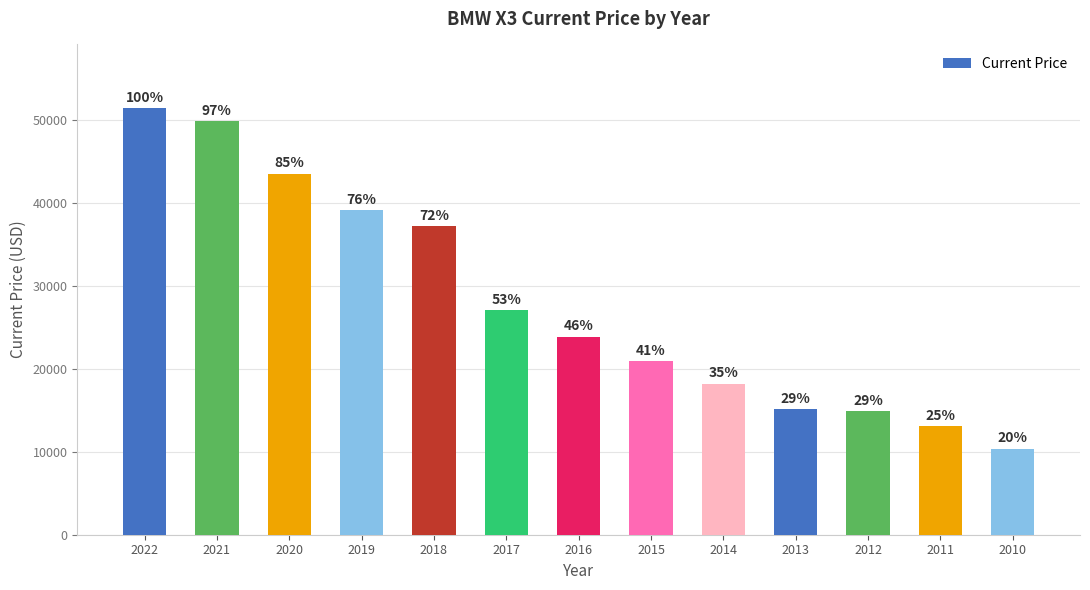

What is the value of the 4th bar from the left?

39156